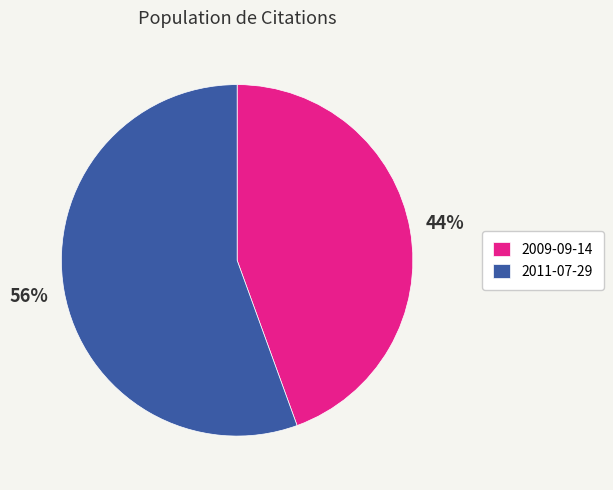

Is the sum of 2009-09-14 and 2011-07-29 greater than half?

Yes